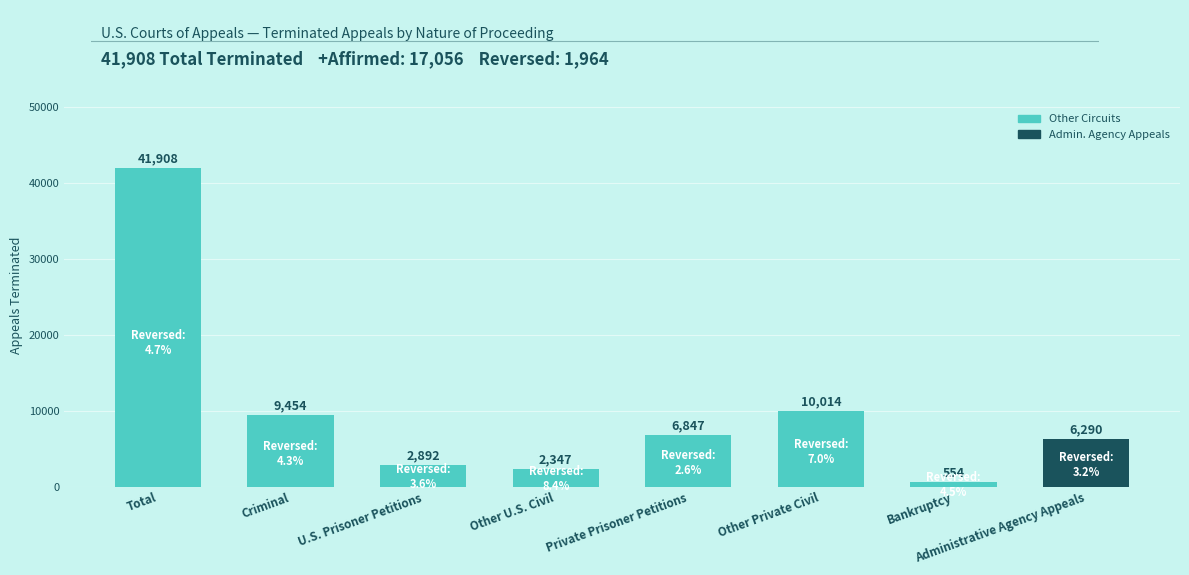

Which label corresponds to the largest value in the chart?

Total